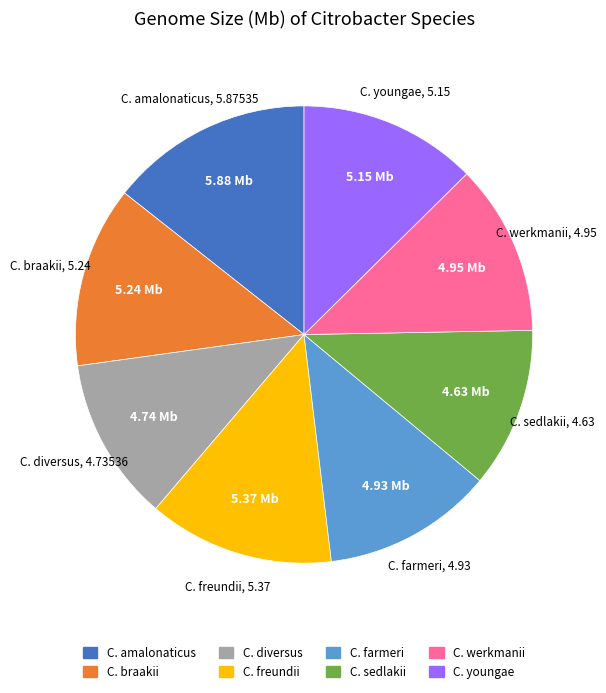

Does C. youngae account for over 50% of the chart?

No